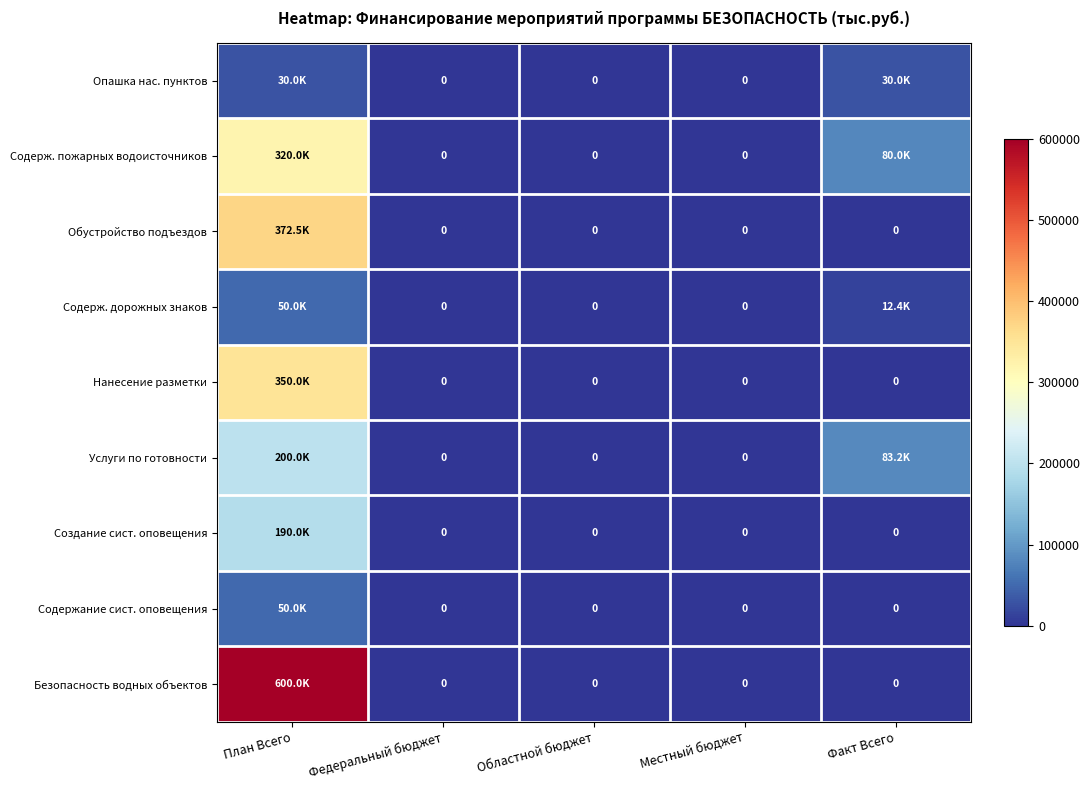

Count the Содерж. пожарных водоисточников values in the range 0 to 80000.

4